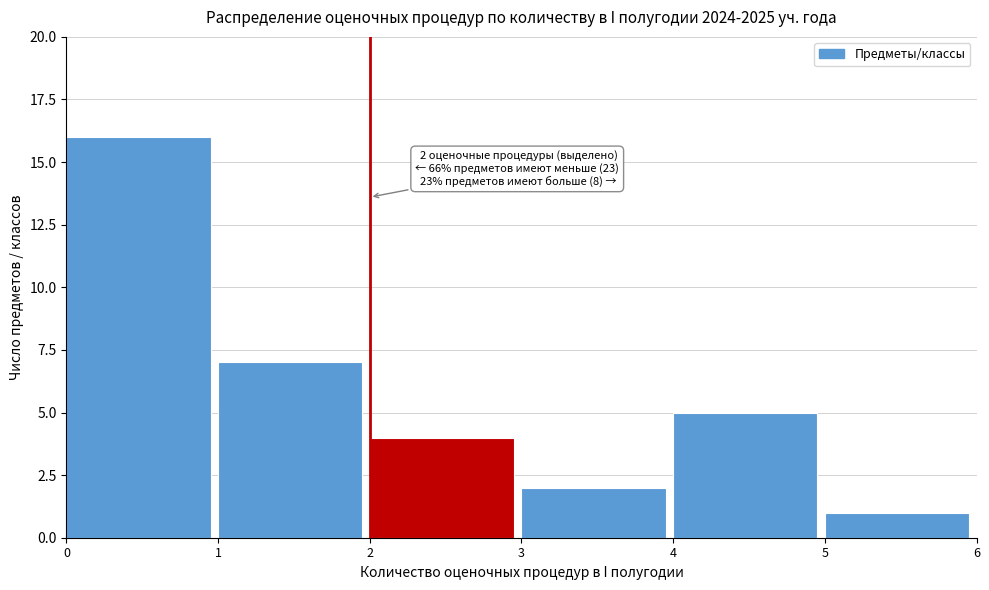

Which range on the x-axis has the tallest bar?

0 to 1